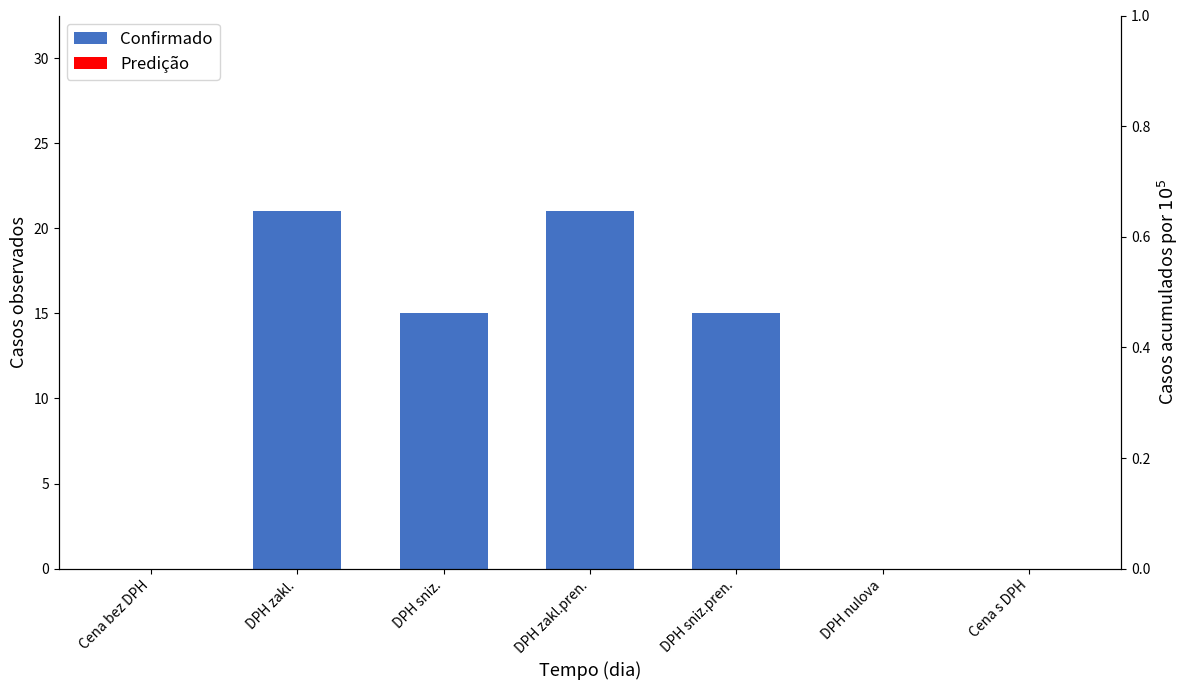

At which category does the chart reach its minimum across all series?

Cena bez DPH